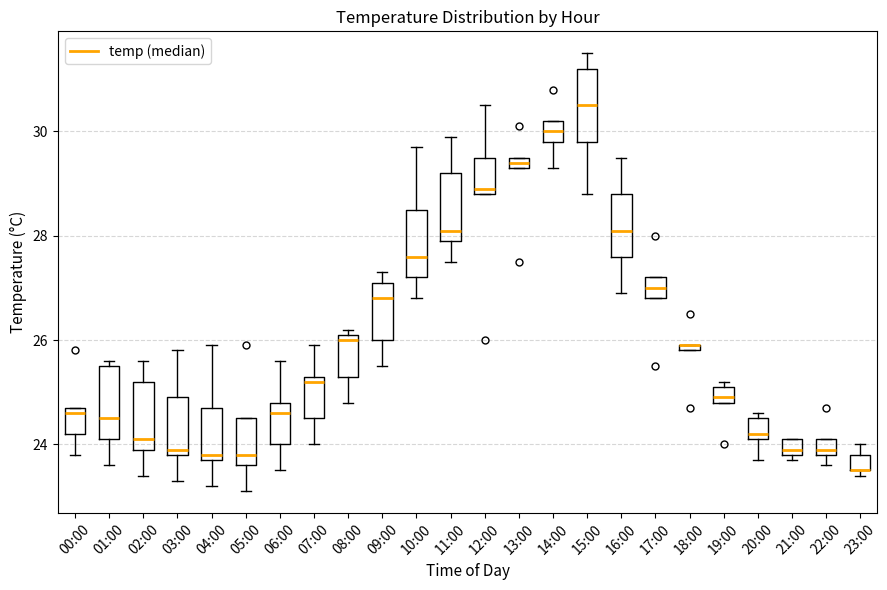

Where is the lower edge of the box for 20:00 on the y-axis? The values are not printed on the chart, so give them approximately, as read against the axis.

24.2